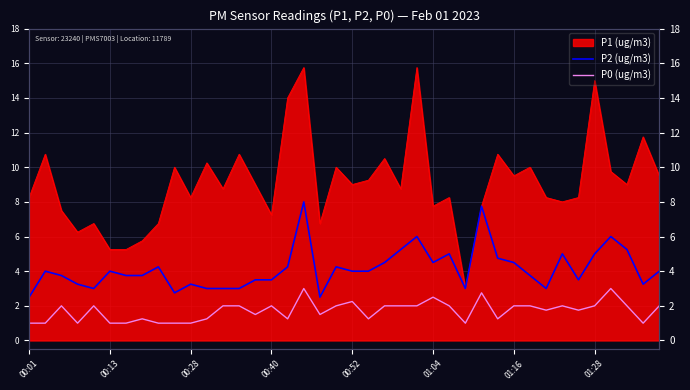

True or false: P2 (ug/m3) and P0 (ug/m3) cross at least once.

False